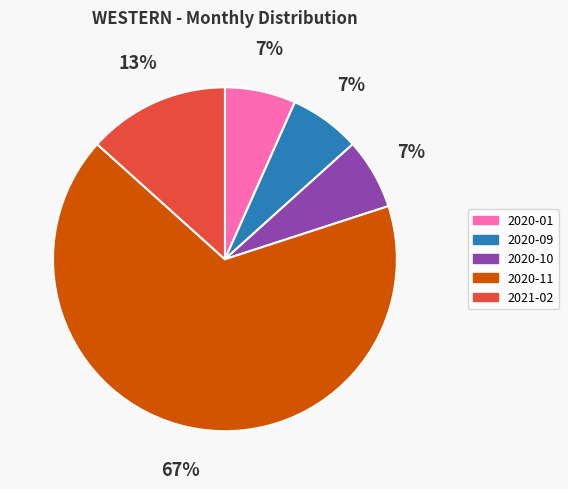

To the nearest percent, what is the average slice percentage?

20%